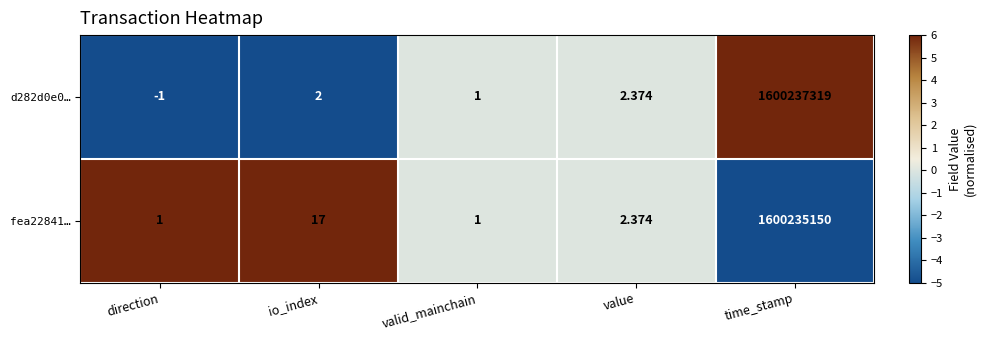

Which category has the highest value across all series?

time_stamp